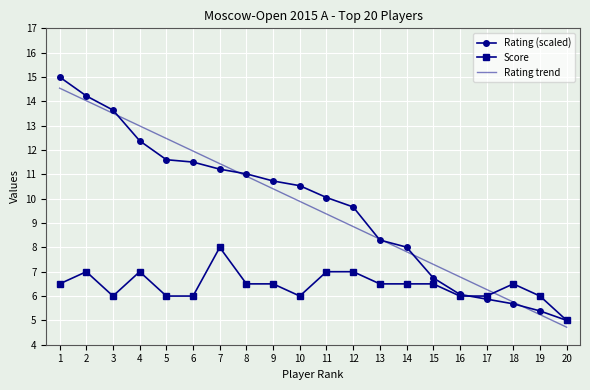

What is the total value across all series at 4?

32.4